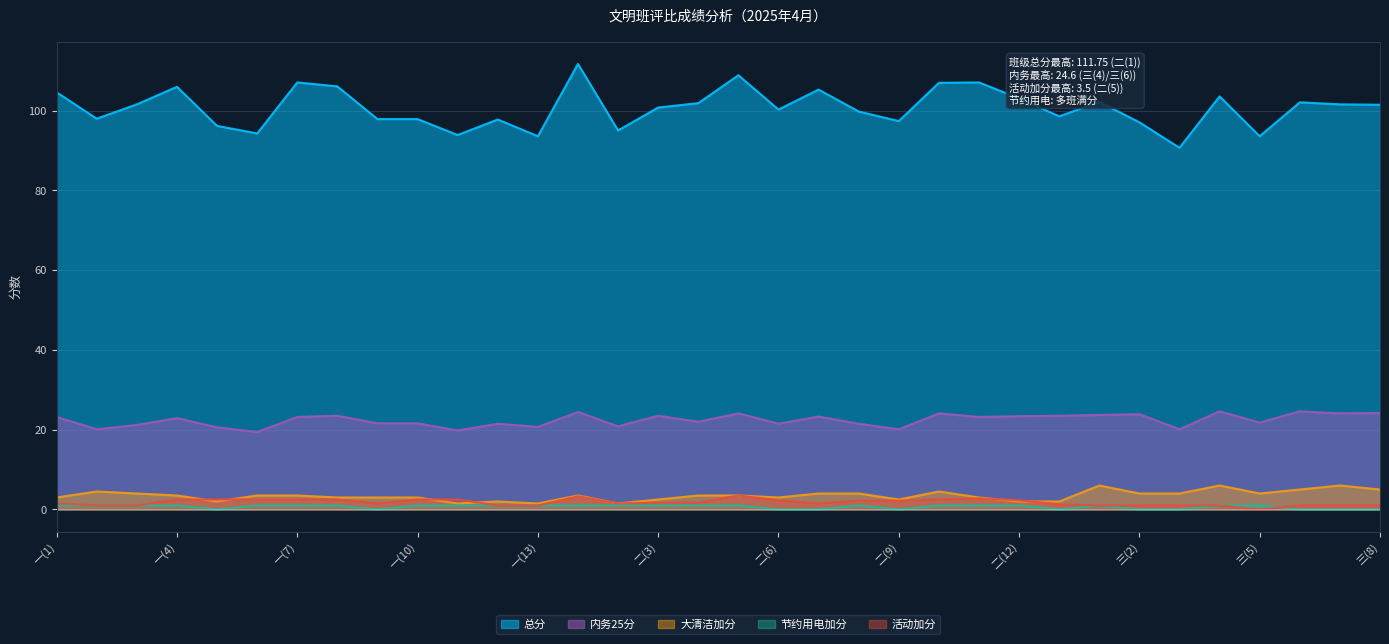

True or false: 总分 has a value of 104.6 at 一(1).

True